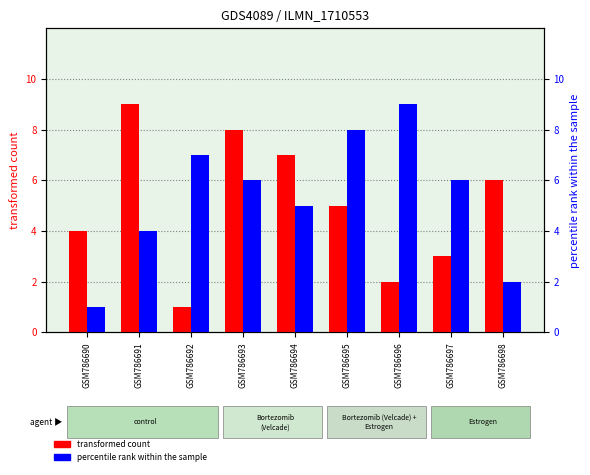

Count the number of categories in the chart.

9